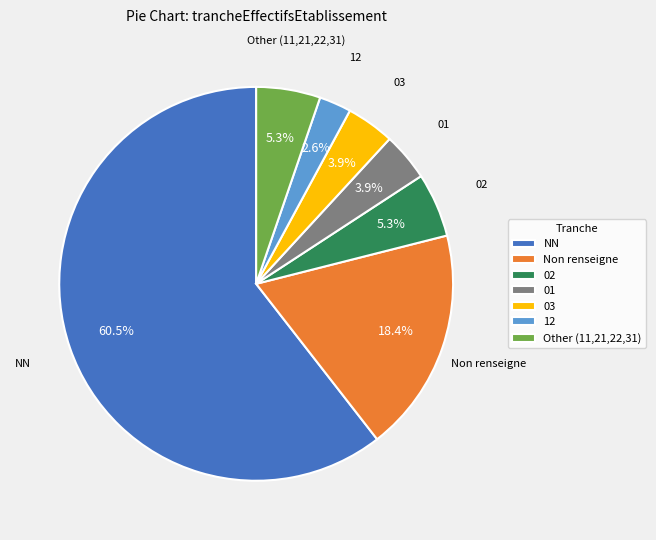

True or false: 02 accounts for 13% of the total.

False